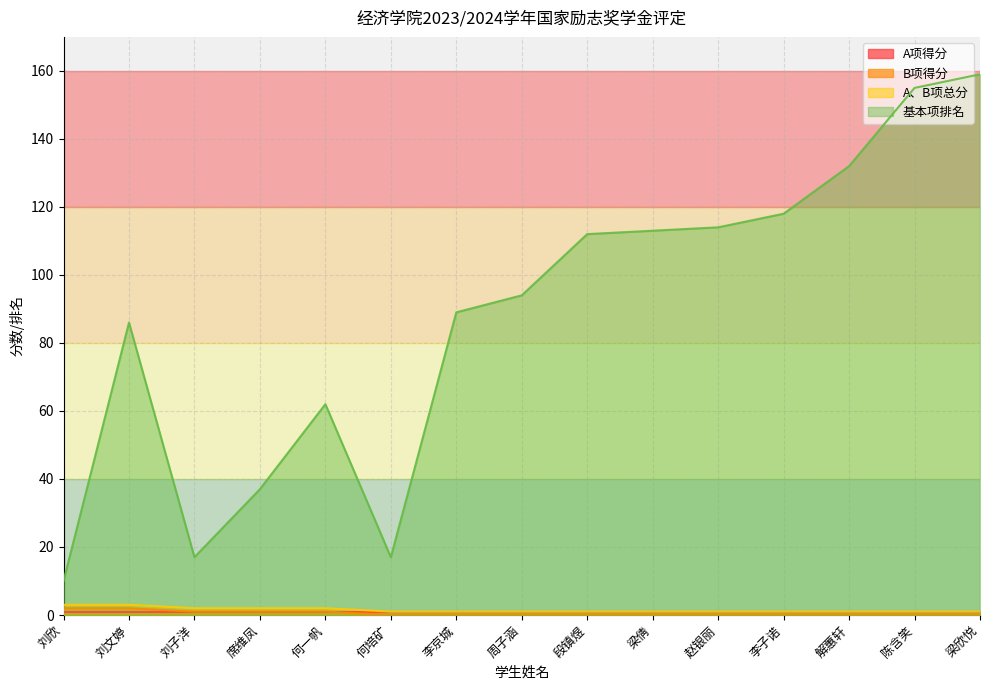

Which category has the lowest value in the B项得分 series?

何培矿